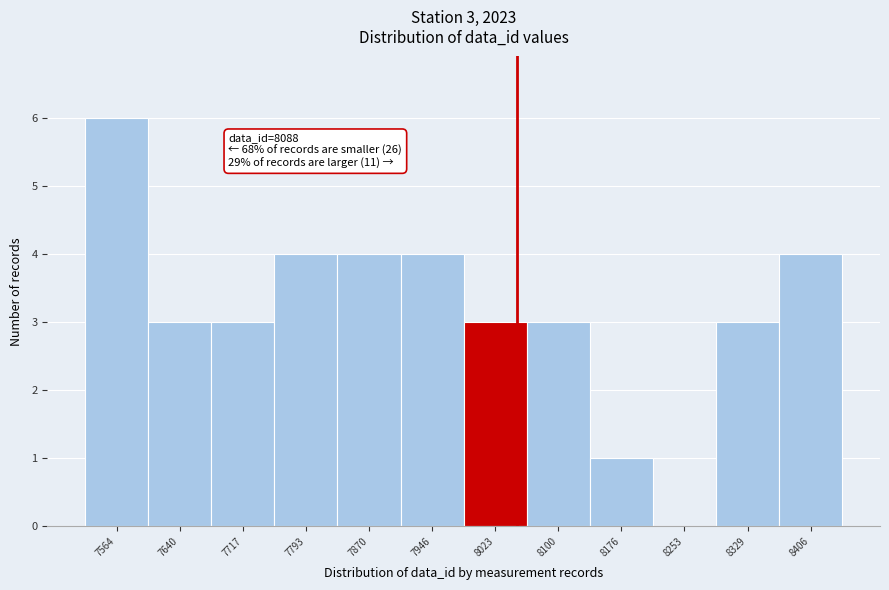

Reading right to left, transcribe all the data shown in this chart.

8406=4	8329=3	8253=0	8176=1	8100=3	8023=3	7946=4	7870=4	7793=4	7717=3	7640=3	7564=6